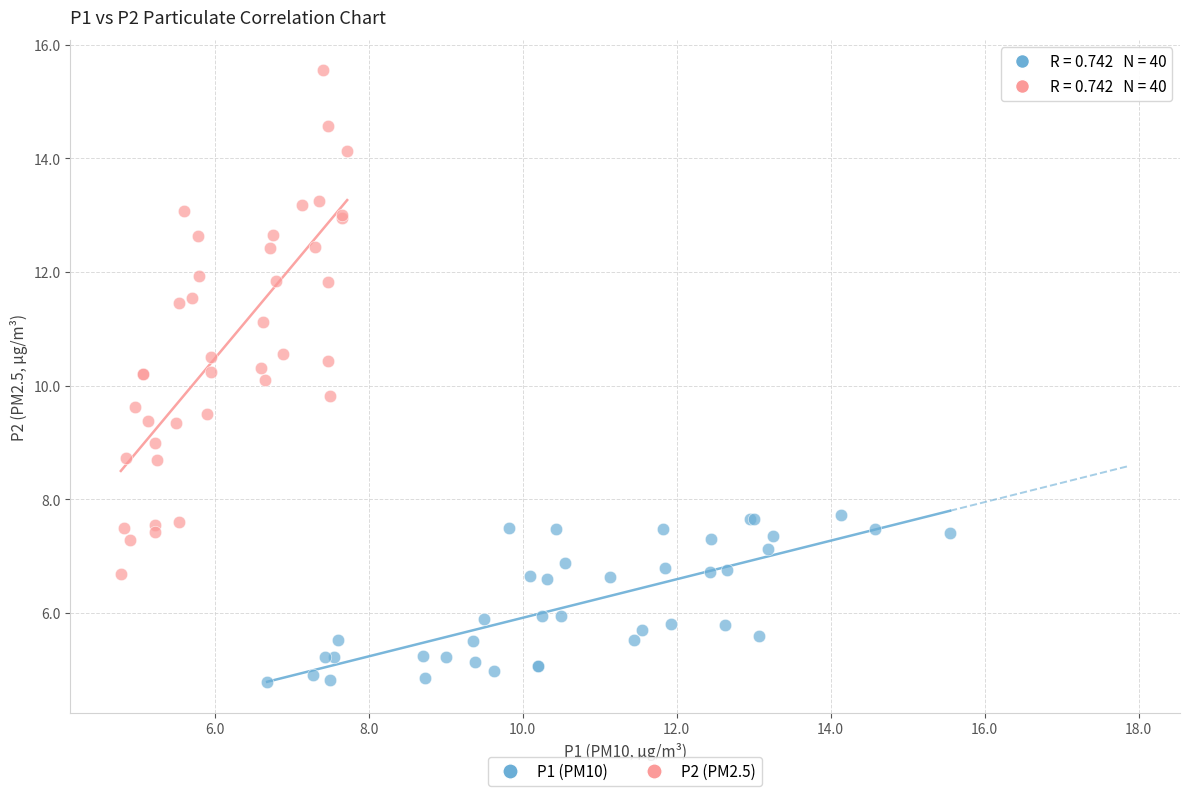

What are all the series names shown in the legend?

P1 (PM10), P2 (PM2.5)